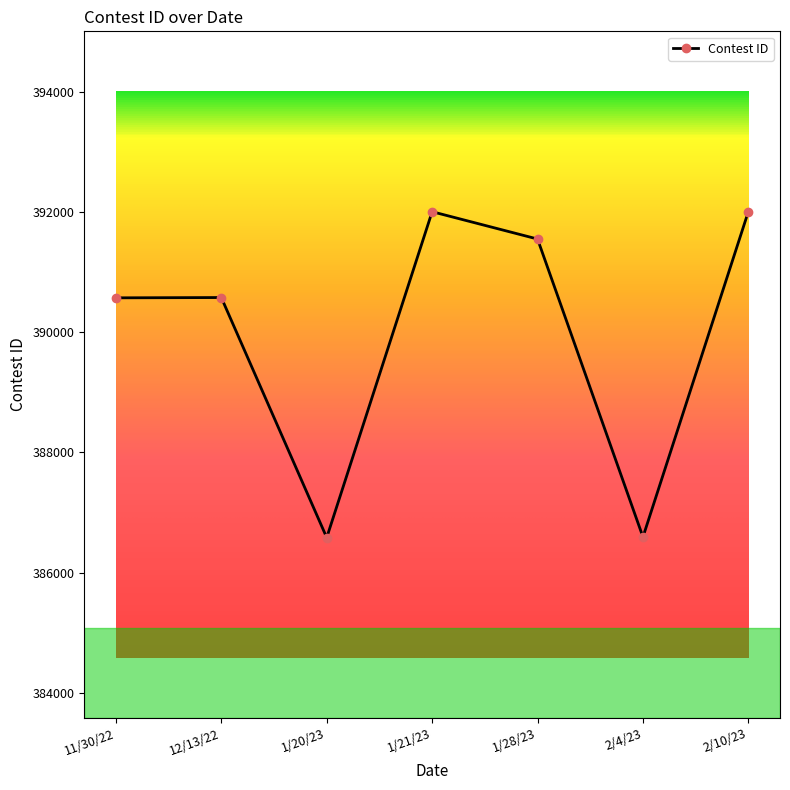

The chart shows a value of 386592 at 2/4/23. True or false?

True